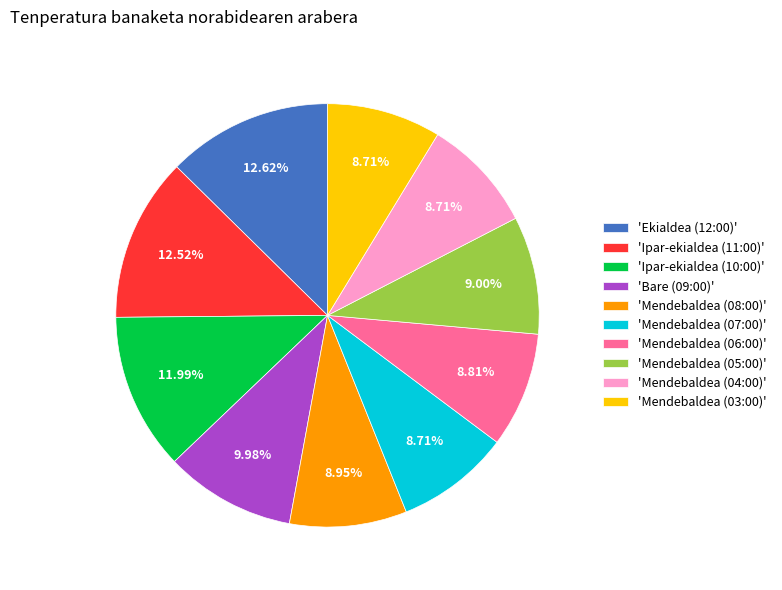

Does any single category account for the majority?

No